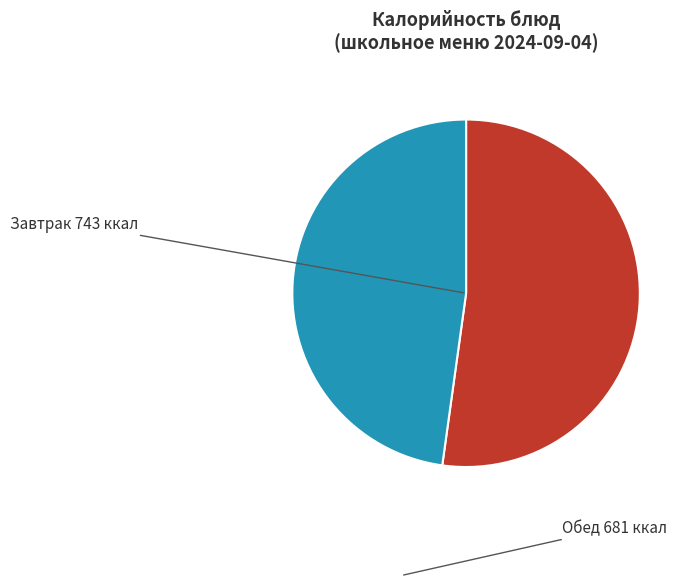

Is there any slice that represents more than half of the pie?

Yes